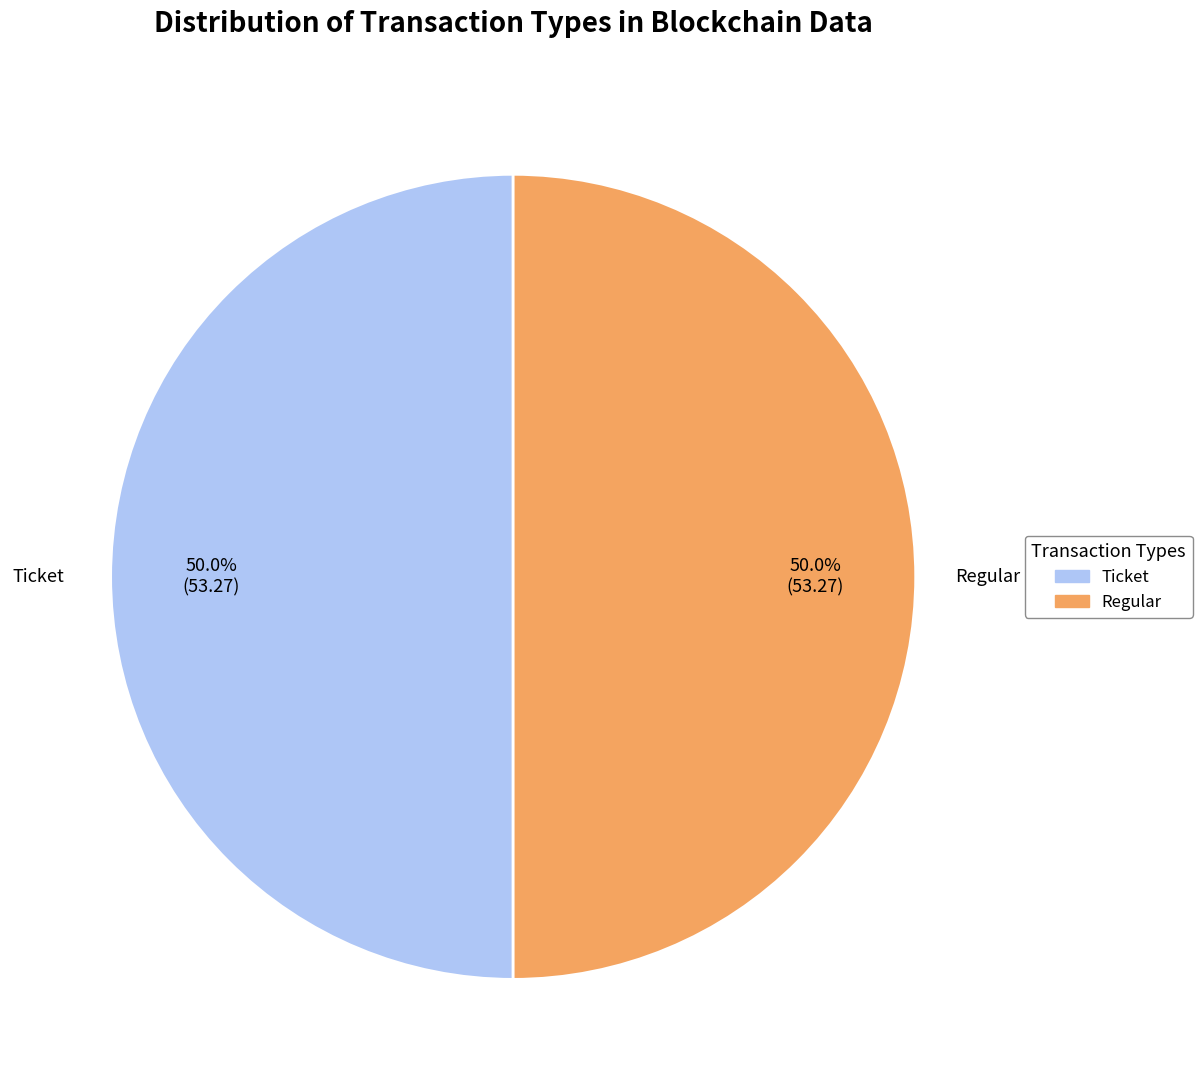

To the nearest percent, what is the difference between the Ticket and Regular slice percentages?

0%